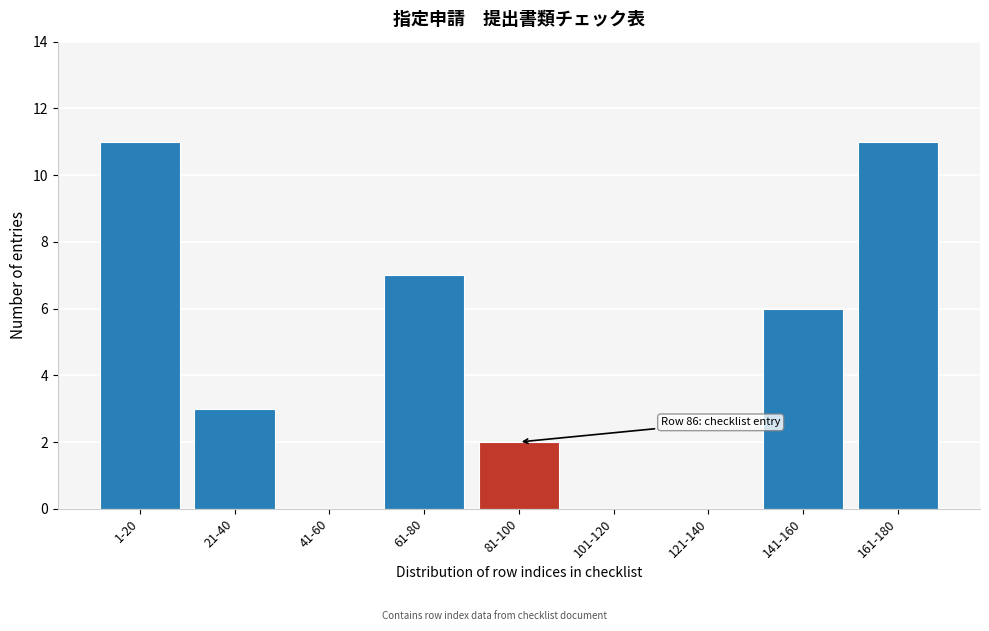

Reading left to right, transcribe all the data shown in this chart.

1-20=11	21-40=3	41-60=0	61-80=7	81-100=2	101-120=0	121-140=0	141-160=6	161-180=11